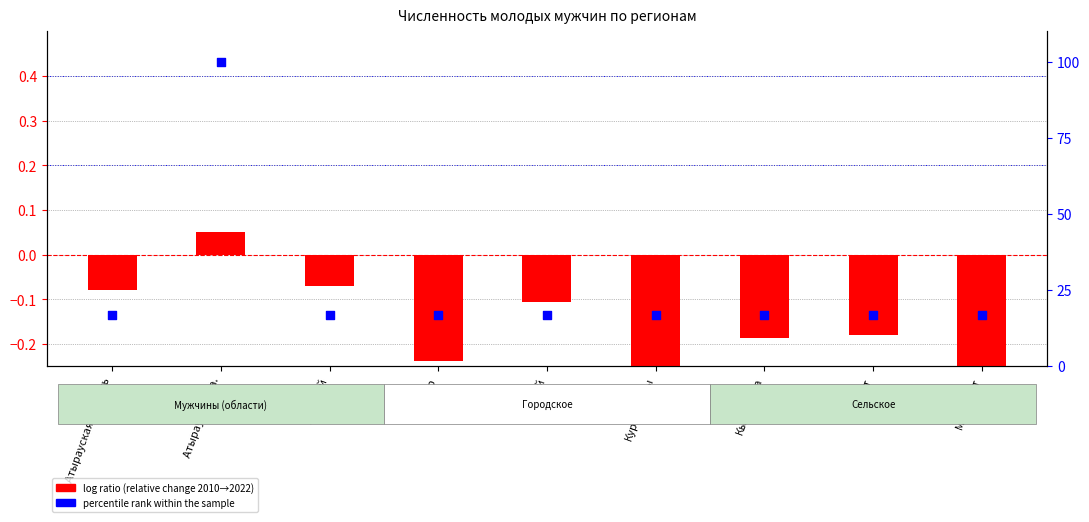

At how many categories does at least one series exceed 49?

1